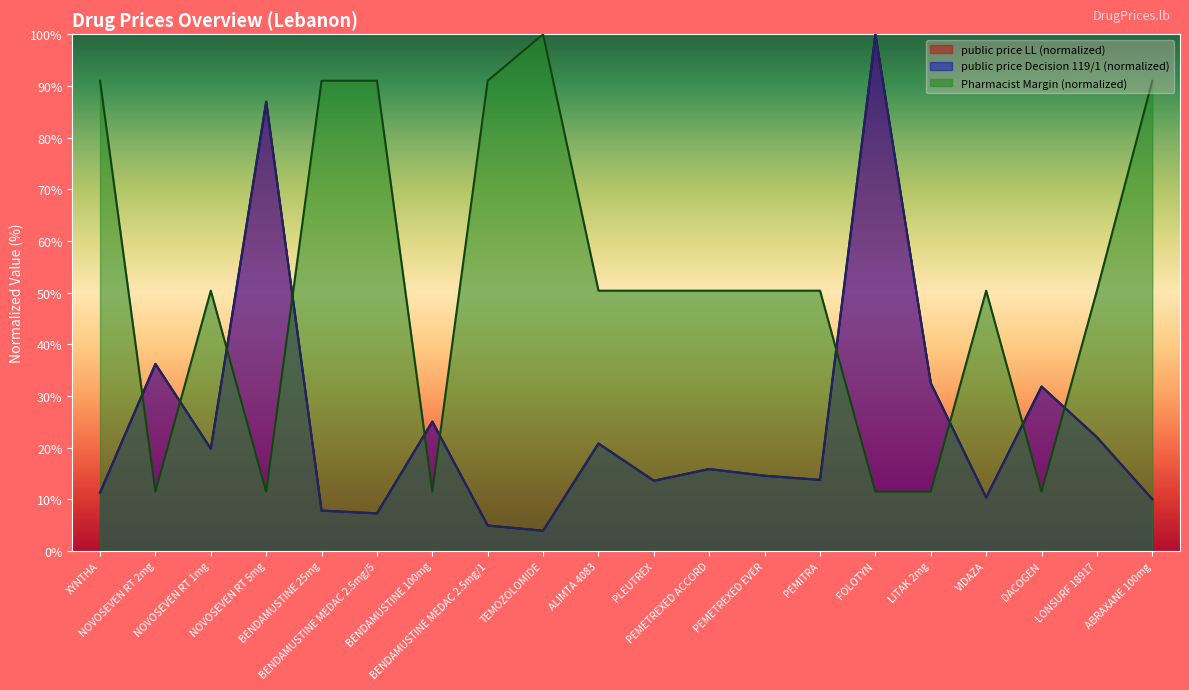

How many values in the Pharmacist Margin series exceed 50?

14